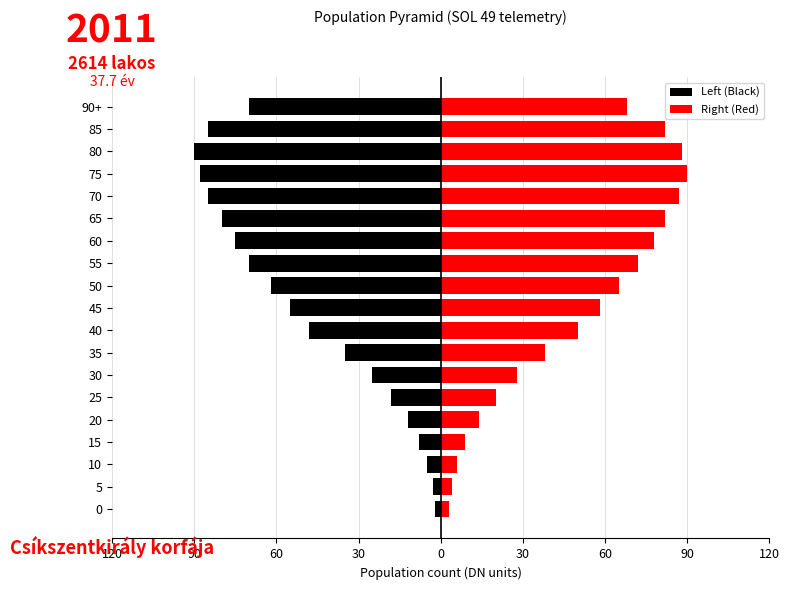

What is the sum of all Right (Red) values?

942